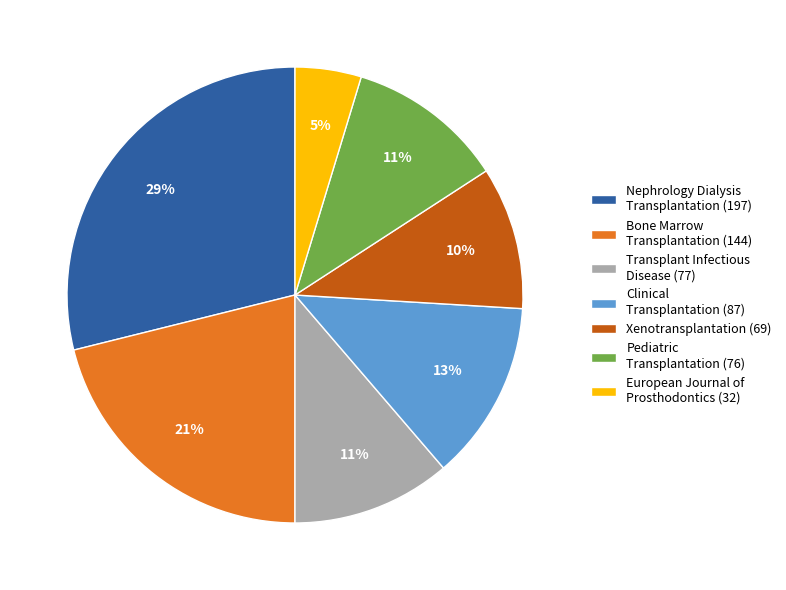

Between Bone Marrow Transplantation (144) and Clinical Transplantation (87), which is larger?

Bone Marrow Transplantation (144)